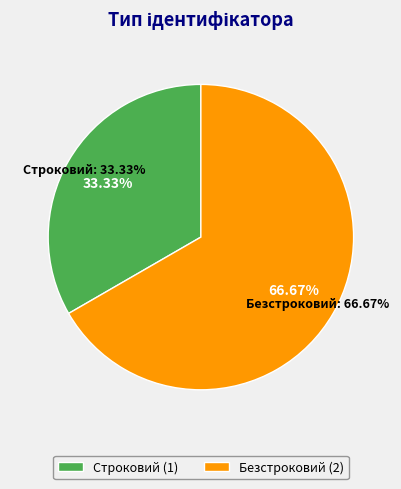

How many segments does this pie chart have?

2